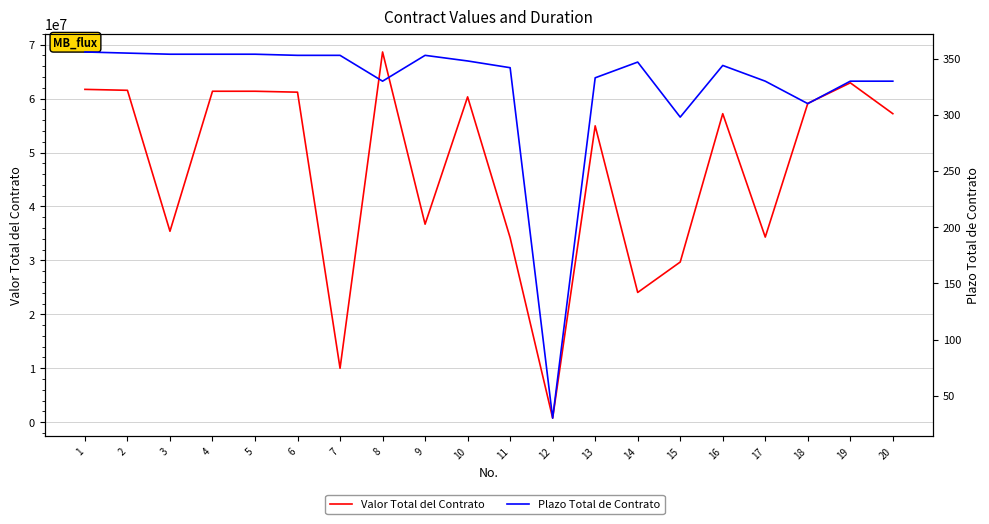

The value of Valor Total del Contrato at 1 is 61706667. True or false?

True